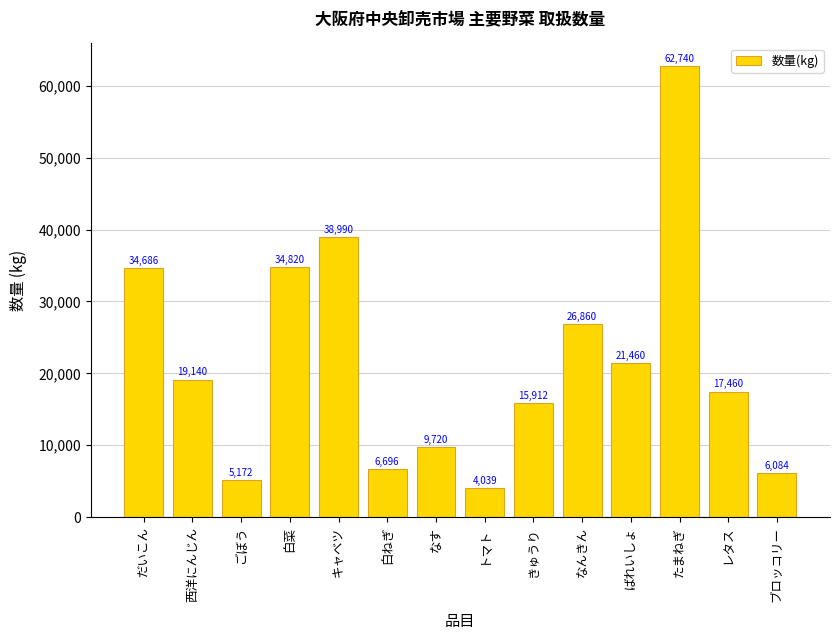

What is the maximum value shown in the chart?

62740.0